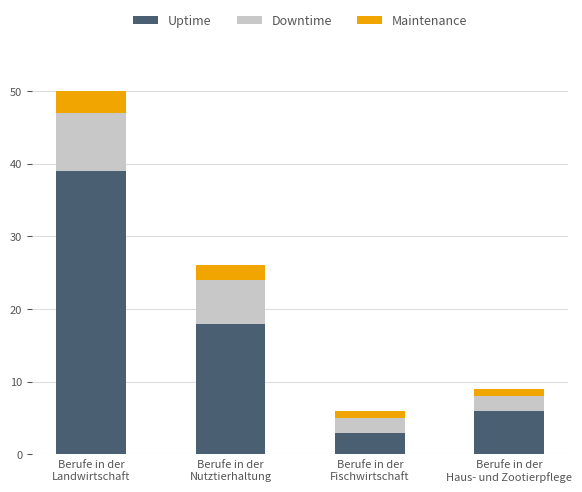

What is the lowest value of the Uptime series?

3